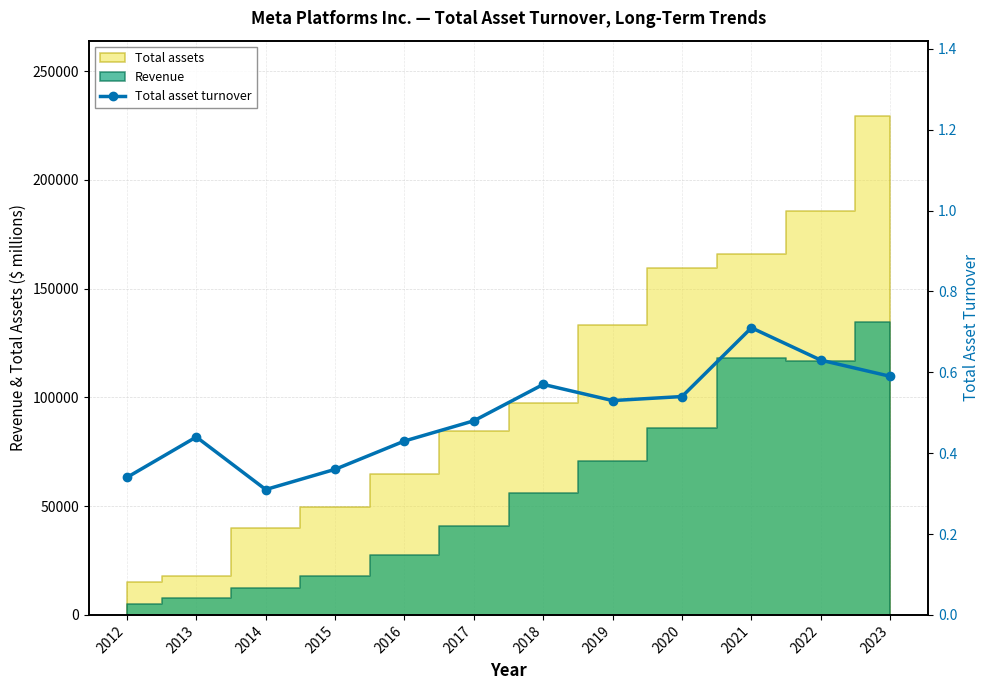

True or false: the data shows 0.3 at 2012.

True